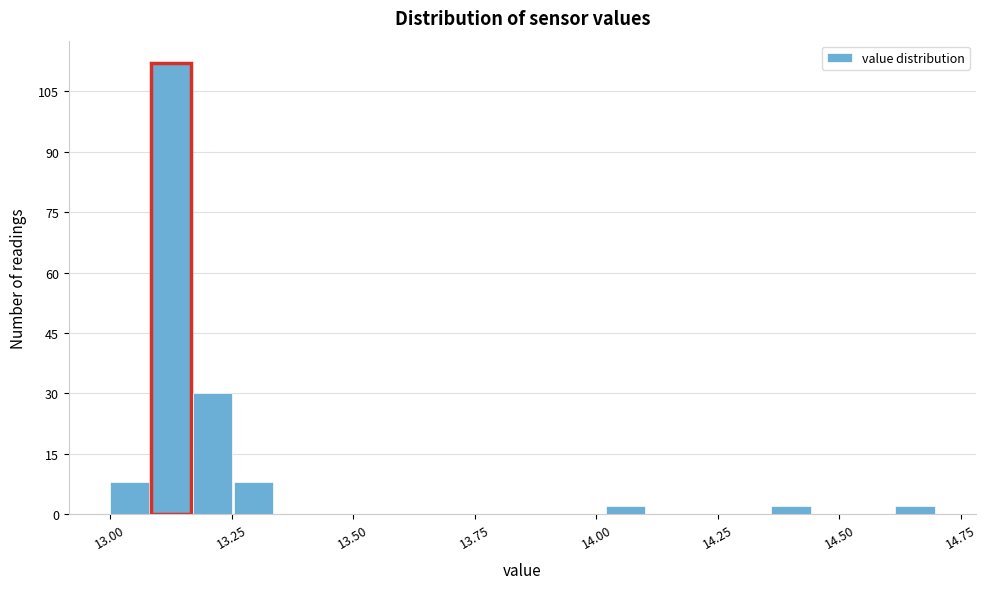

Read against the x-axis, roughly where is the centre of the tallest bar?

13.15